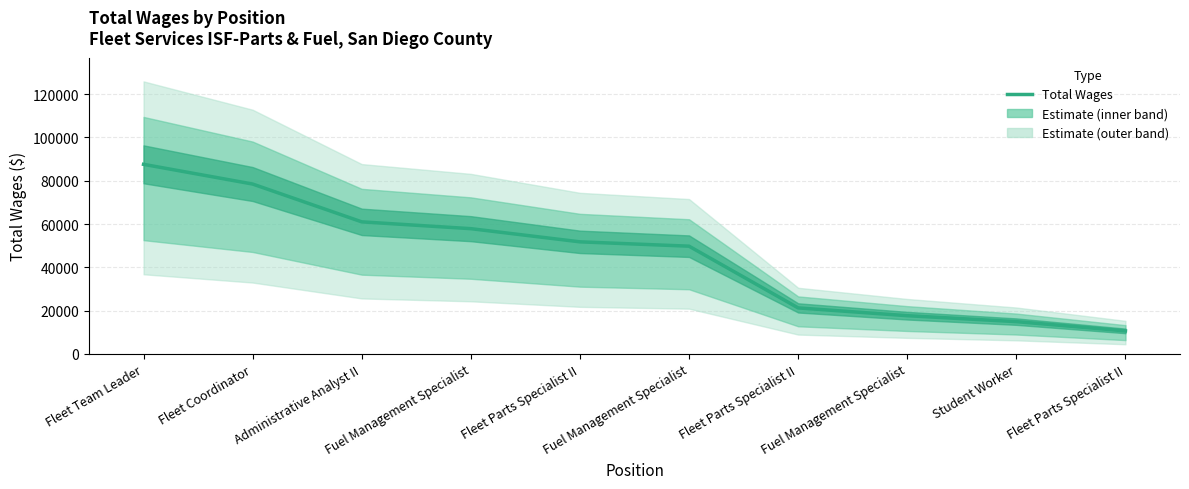

Which label corresponds to the largest value in the chart?

Fleet Team Leader